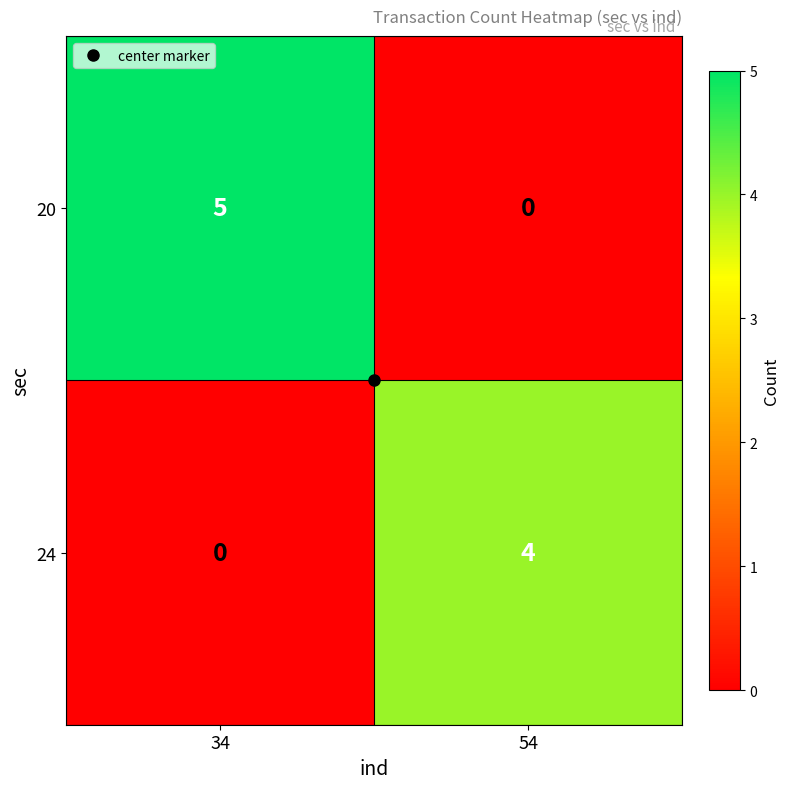

Between 34 and 54, which series saw the biggest shift?

20